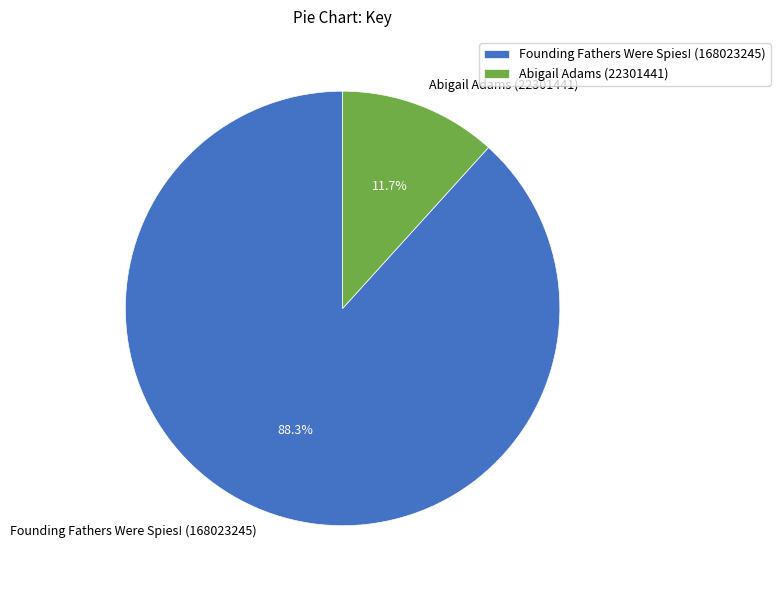

What is the largest slice in the pie chart?

Founding Fathers Were Spies! (168023245)